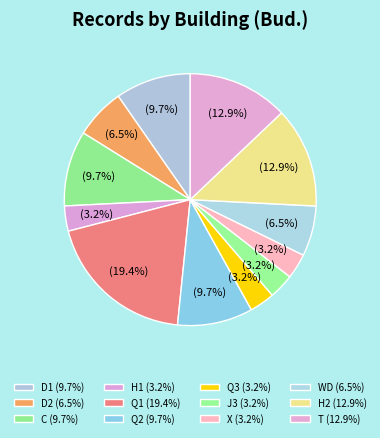

To the nearest percent, what is the average slice percentage?

8%